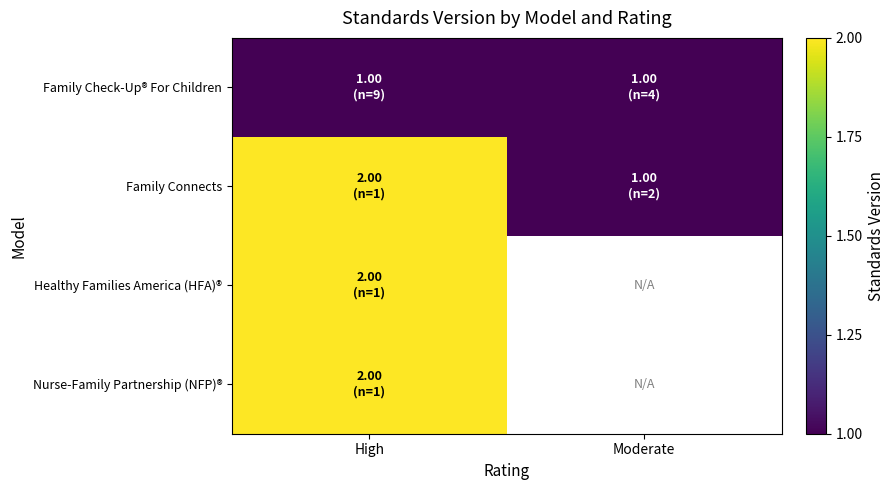

Rank the series by their maximum value, from highest to lowest.

Family Connects, Healthy Families America (HFA)®, Nurse-Family Partnership (NFP)®, Family Check-Up® For Children